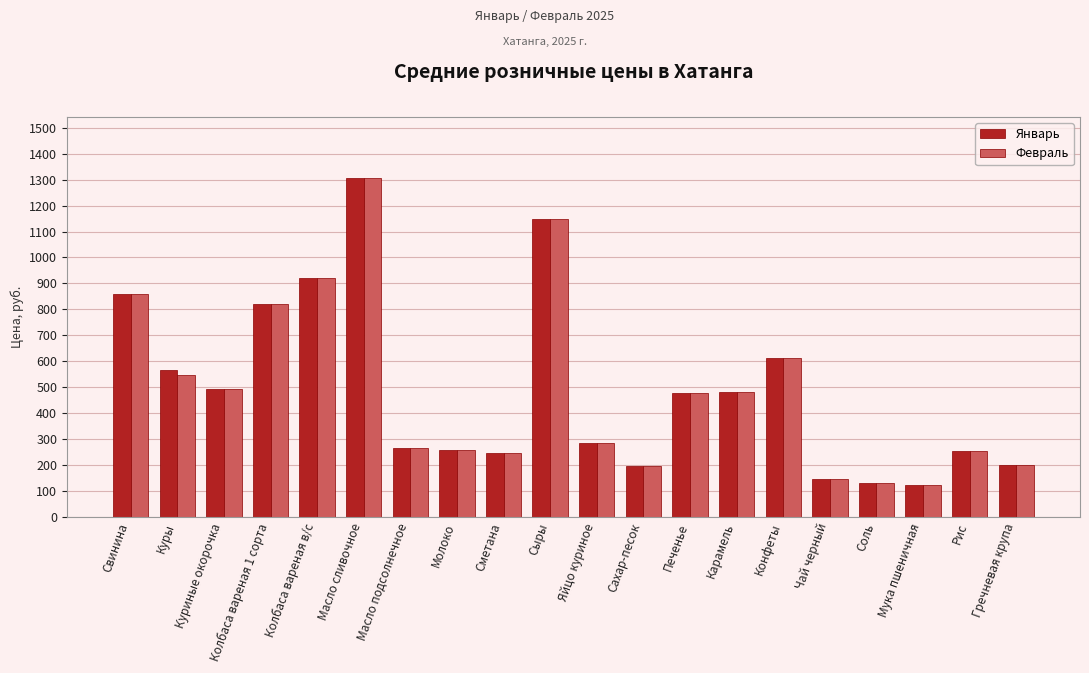

What is the approximate value of Январь at Мука пшеничная?

123.3